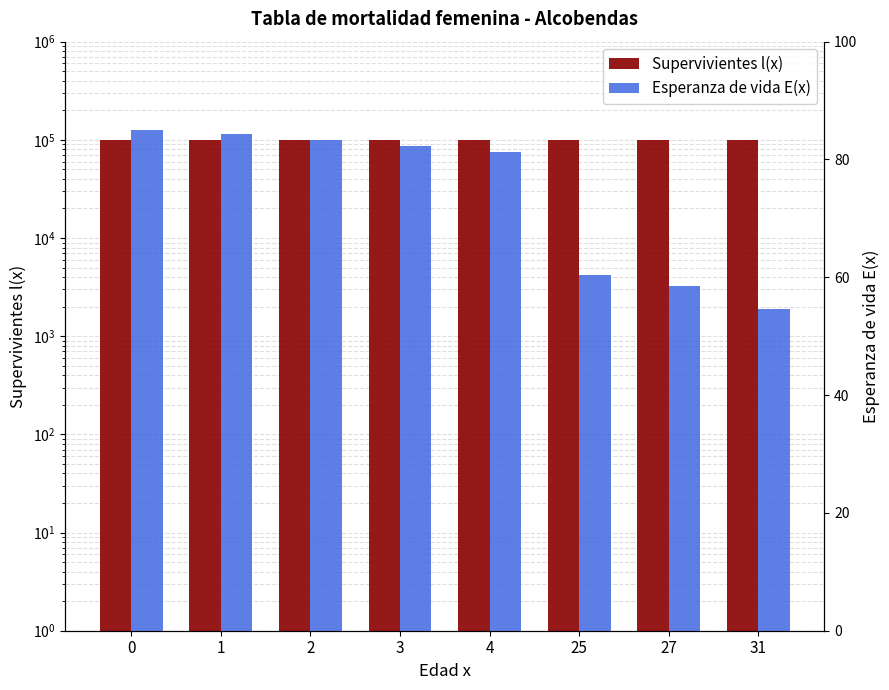

List the series in order of their overall mean, highest first.

Supervivientes l(x), Esperanza de vida E(x)